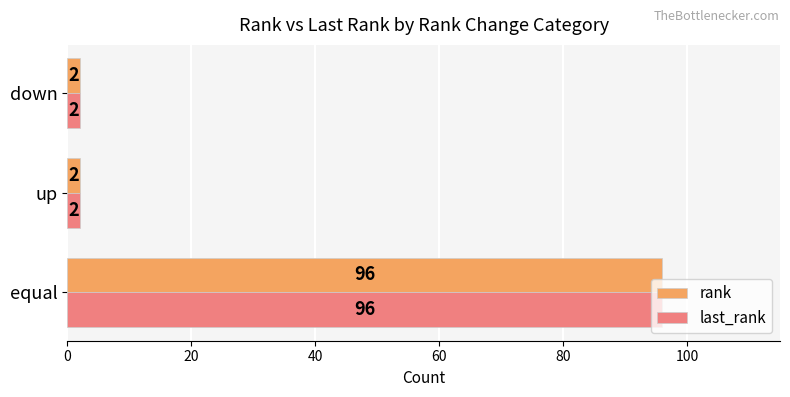

How many data points in rank are above 2?

1